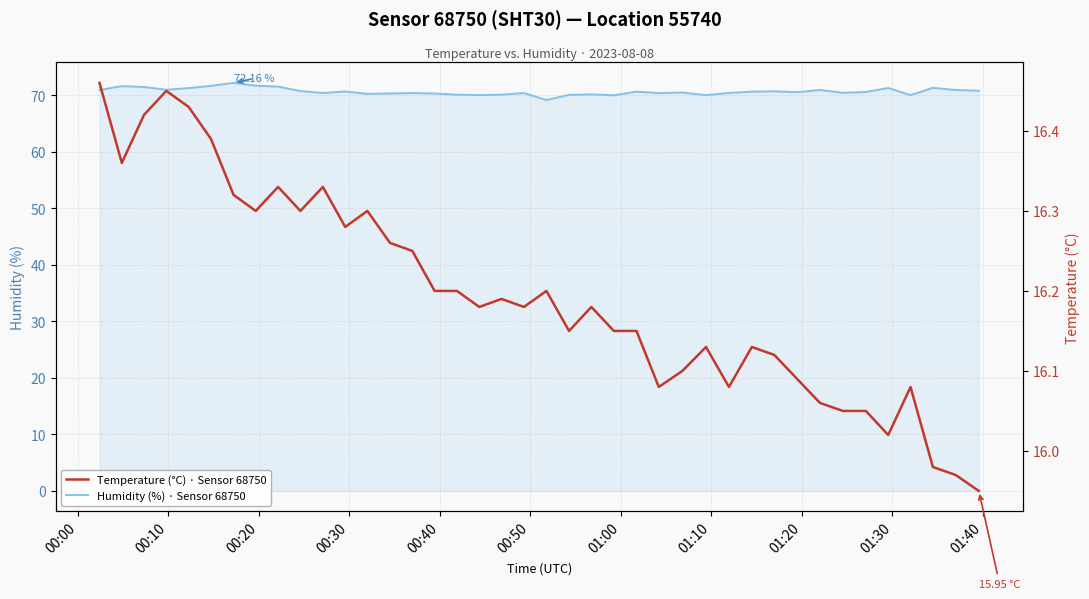

What is the maximum value for Humidity (%) · Sensor 68750?

72.2